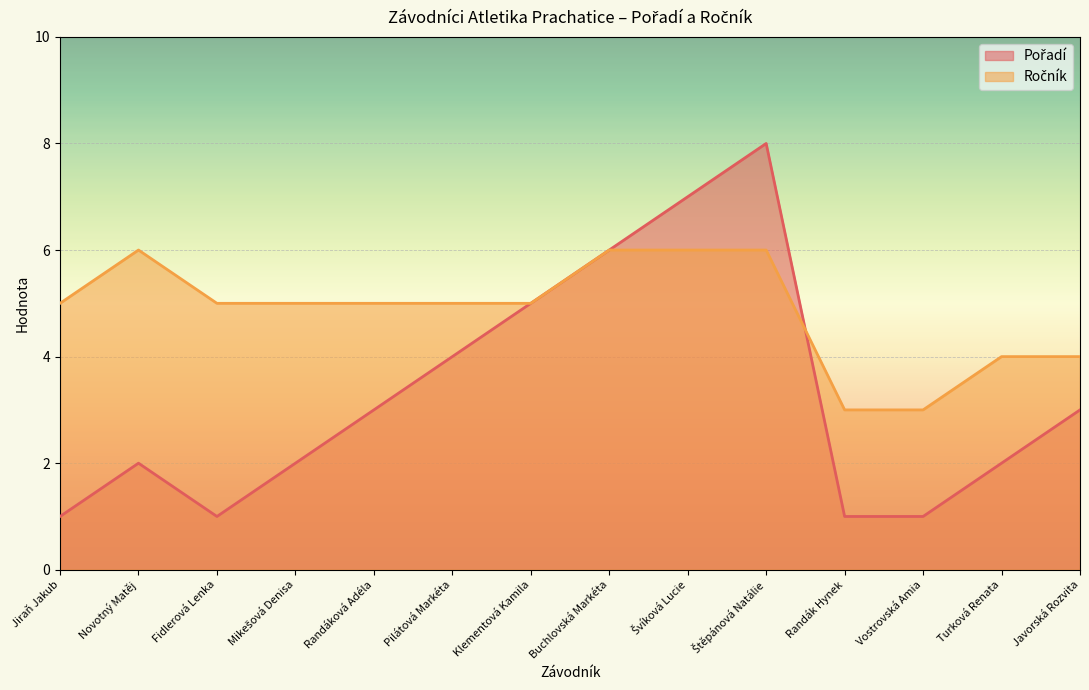

What is the minimum value for Pořadí?

1